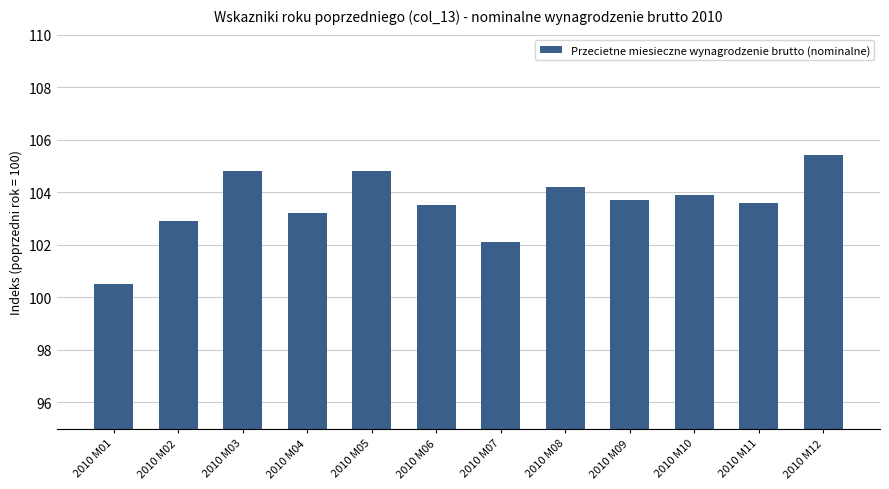

What is the value of the 11th bar from the left?

103.6